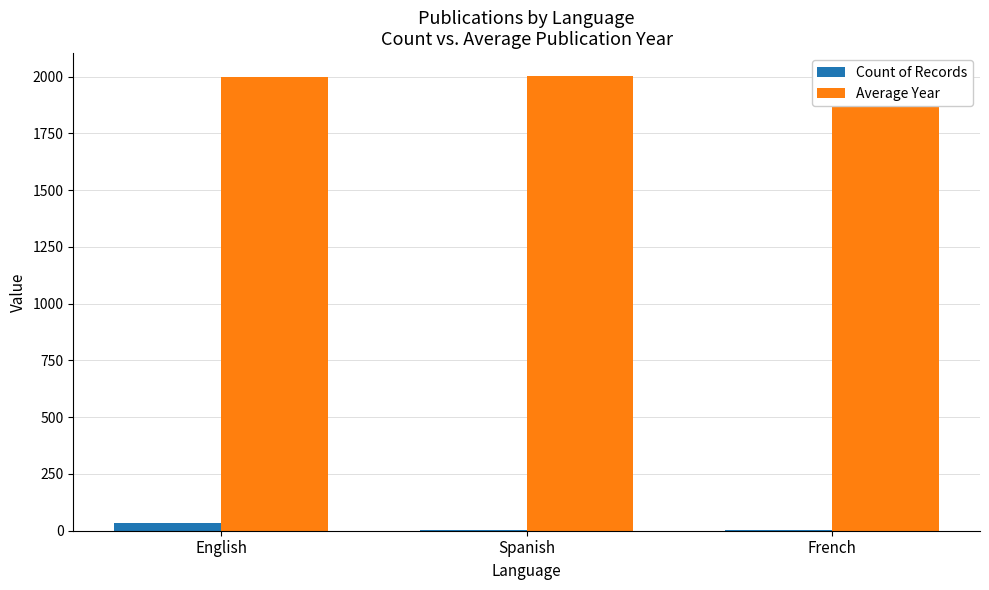

The Count of Records series shows 5 at Spanish. True or false?

False